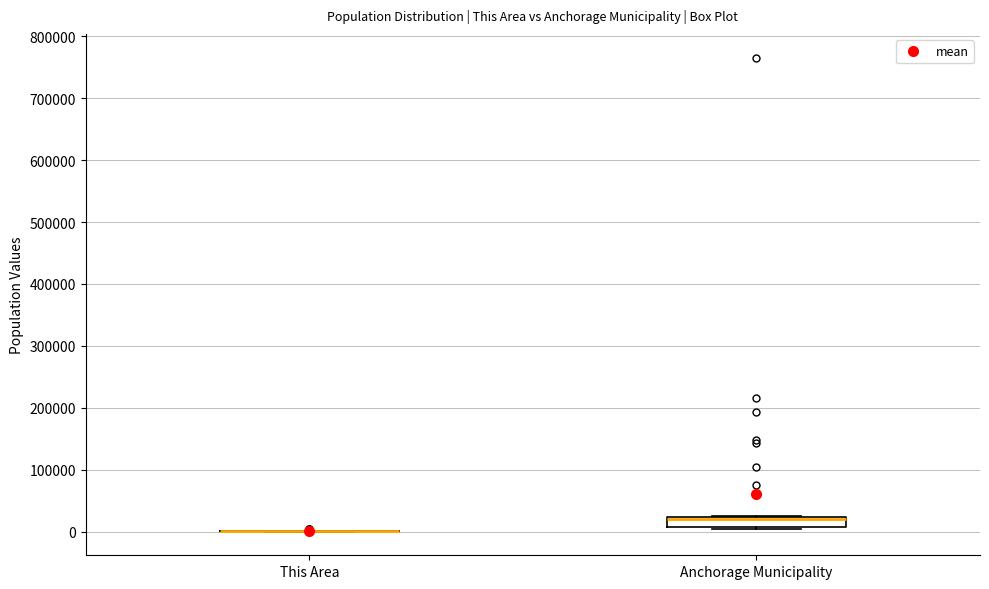

Where is the lower edge of the box for Anchorage Municipality on the y-axis? The values are not printed on the chart, so give them approximately, as read against the axis.

10000